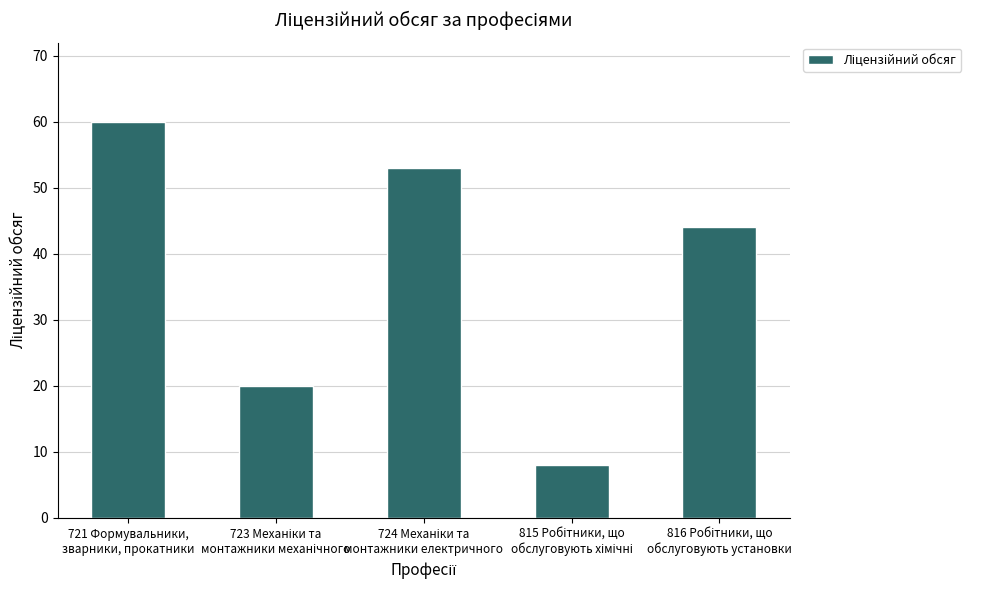

What is the difference between the second highest and second lowest values?

33